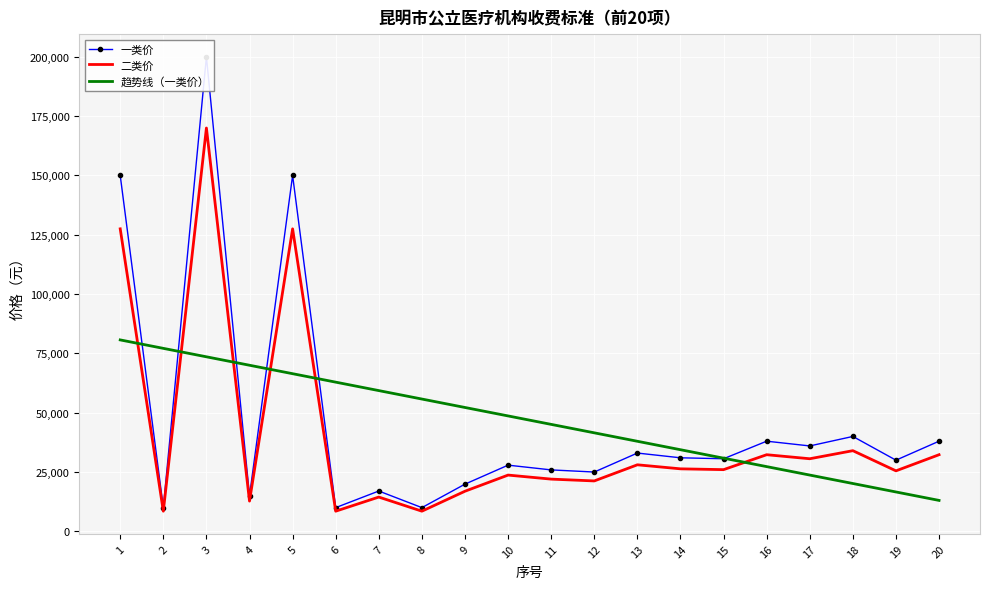

The 二类价 series shows 8500.0 at 6. True or false?

True